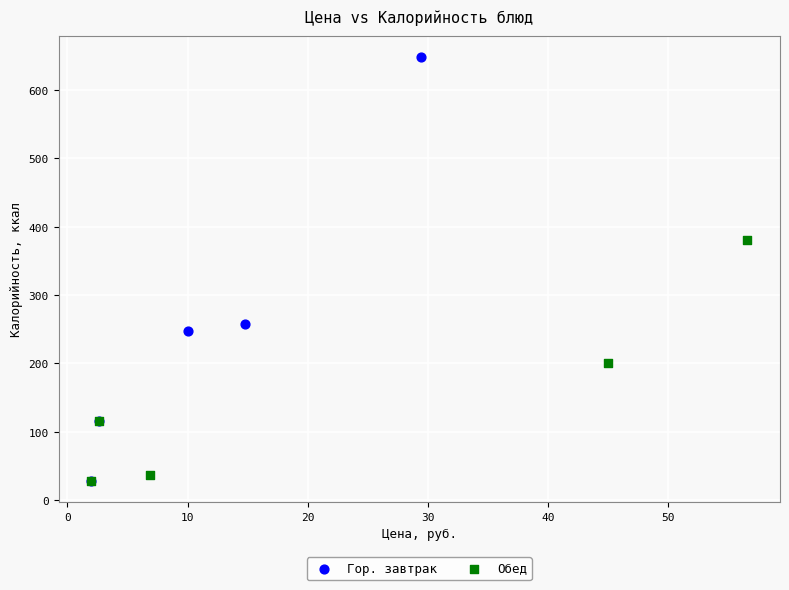

Which series reaches the maximum Y coordinate?

Гор. завтрак